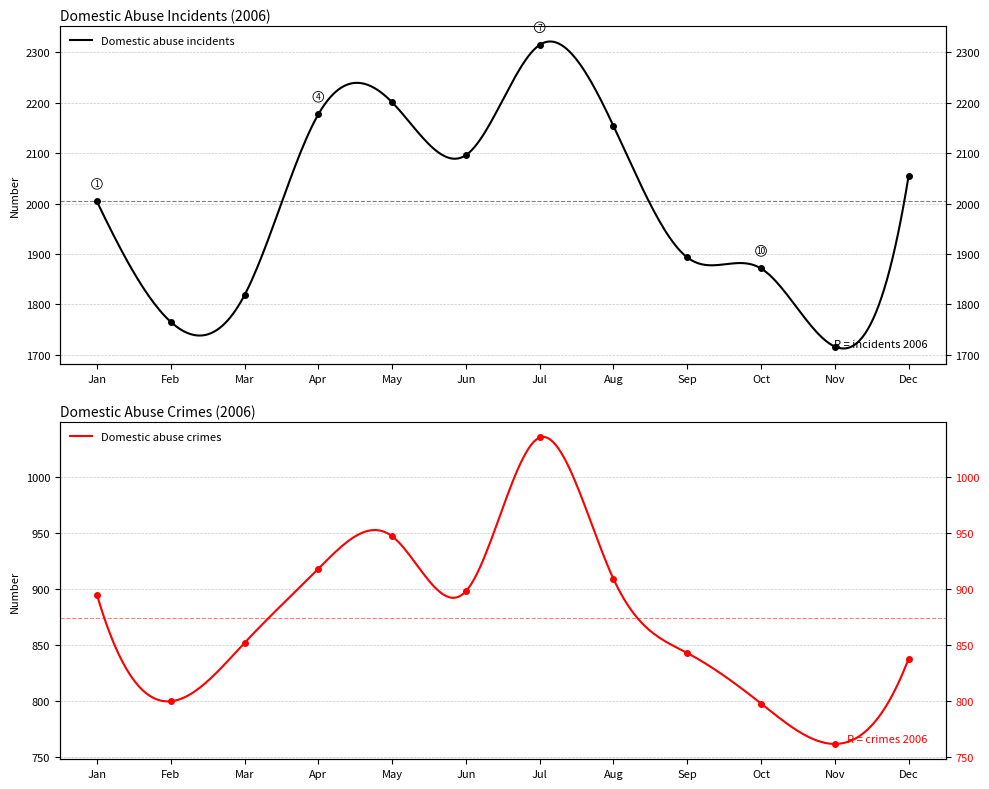

What is the difference between the maximum and second lowest values in the Domestic abuse incidents series?

550